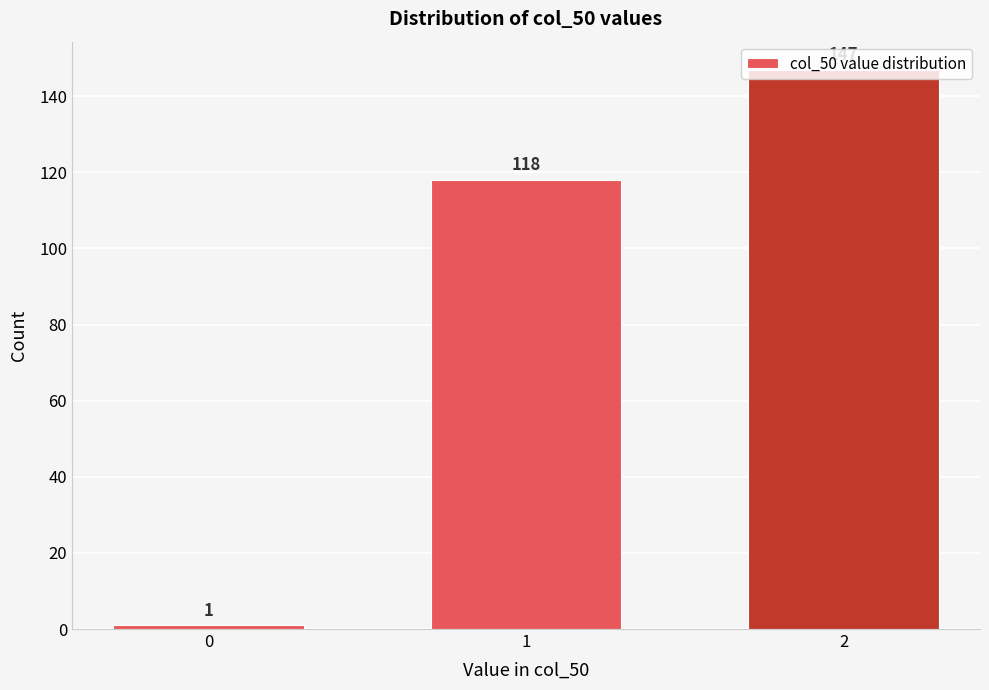

Rank the categories by value from lowest to highest.

0, 1, 2